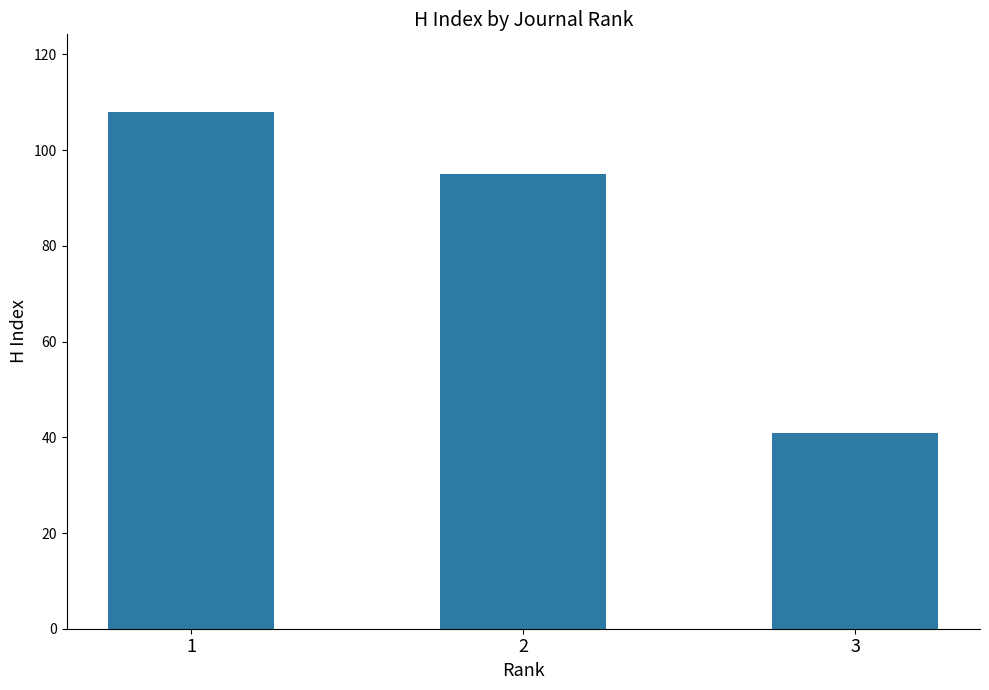

The value at 1 is 108. True or false?

True